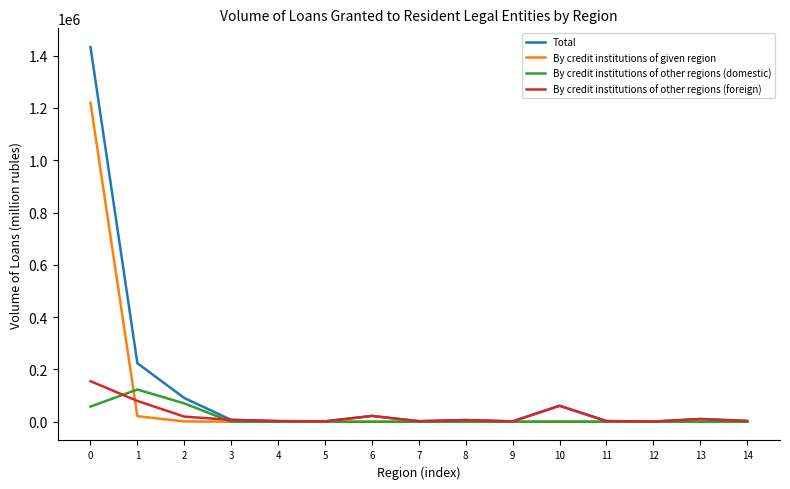

Is the value of By credit institutions of other regions (domestic) at 10 greater than the value of By credit institutions of other regions (foreign) at 1?

No